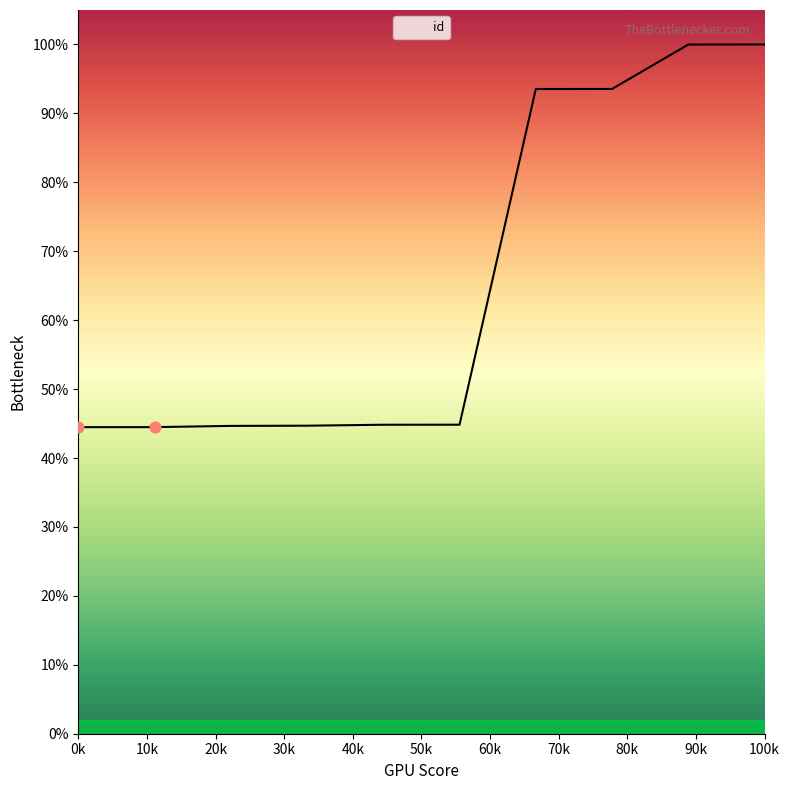

Is this an area chart (filled region under the line)?

Yes